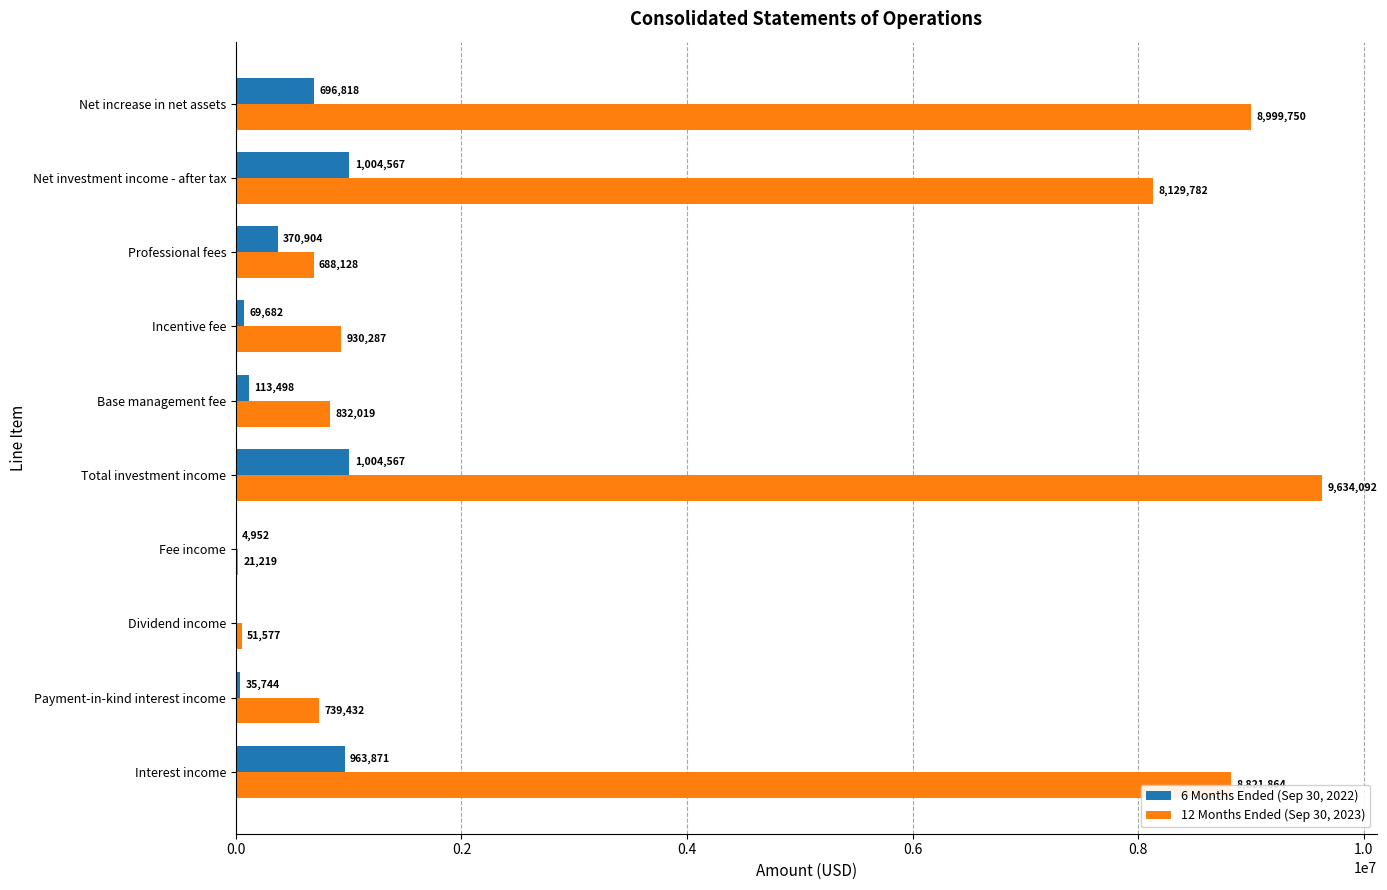

Is it true that 6 Months Ended (Sep 30, 2022) equals 0 at Dividend income?

True